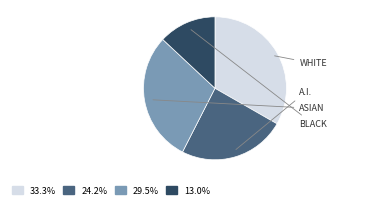

Is there any slice that represents more than half of the pie?

No